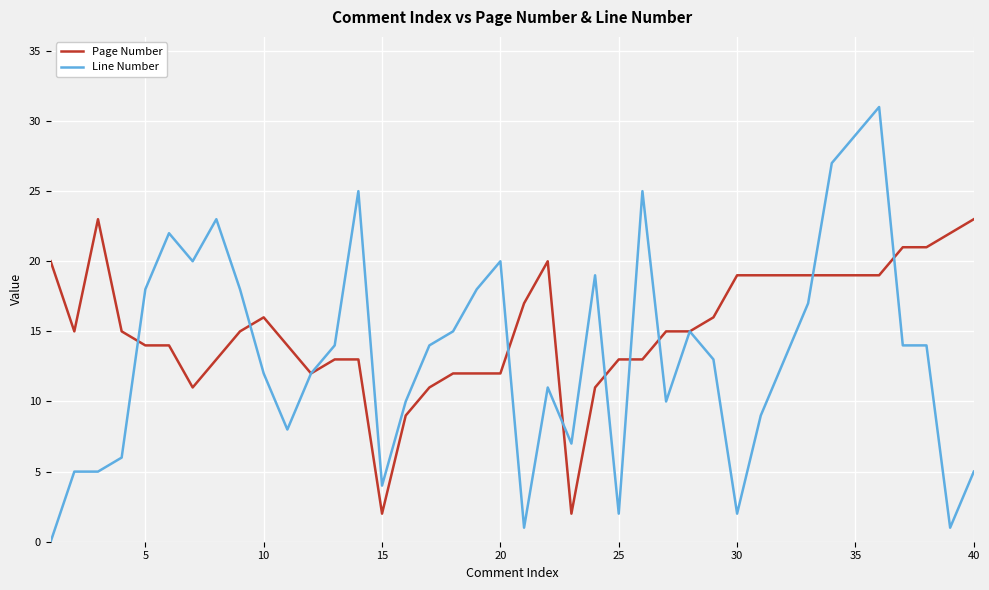

What are all the series names shown in the legend?

Page Number, Line Number